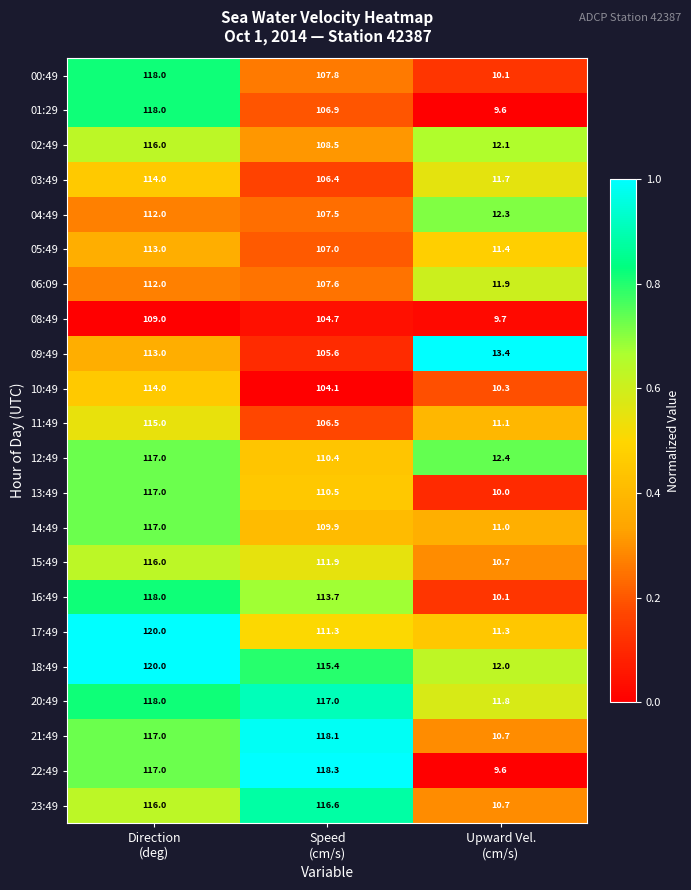

What is the minimum value for 10:49?

10.3